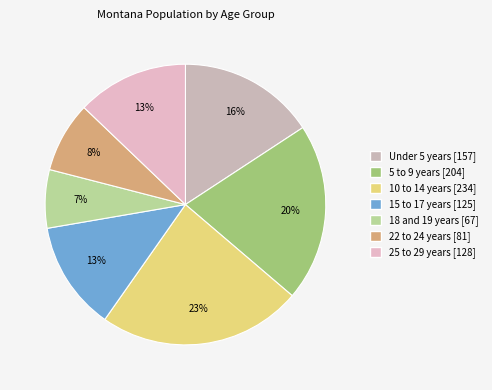

To the nearest percent, what percentage of the pie is Under 5 years?

16%